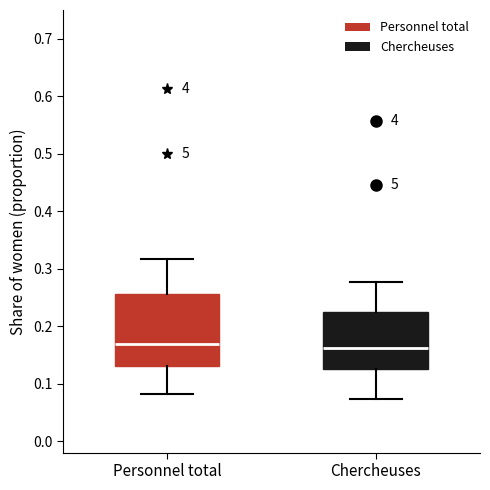

Reading left to right, transcribe this box plot: for each box, give where its median line is, the range the box spans, and where its two whiskers end, as read against the y-axis. The values are not printed on the chart, so give them approximately, as read against the axis.

Personnel total: median 0.17, box 0.13 to 0.26, whiskers 0.08 to 0.32
Chercheuses: median 0.16, box 0.13 to 0.23, whiskers 0.07 to 0.28